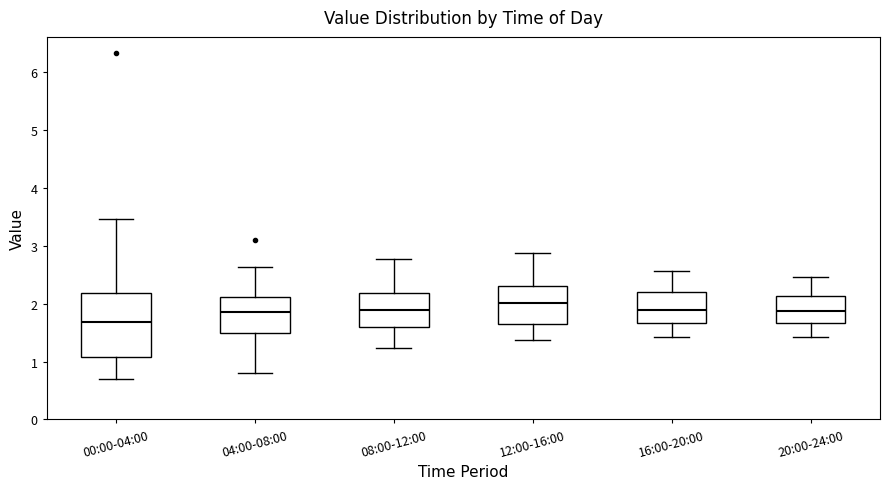

Where is the lower edge of the box for 04:00-08:00 on the y-axis? The values are not printed on the chart, so give them approximately, as read against the axis.

1.5